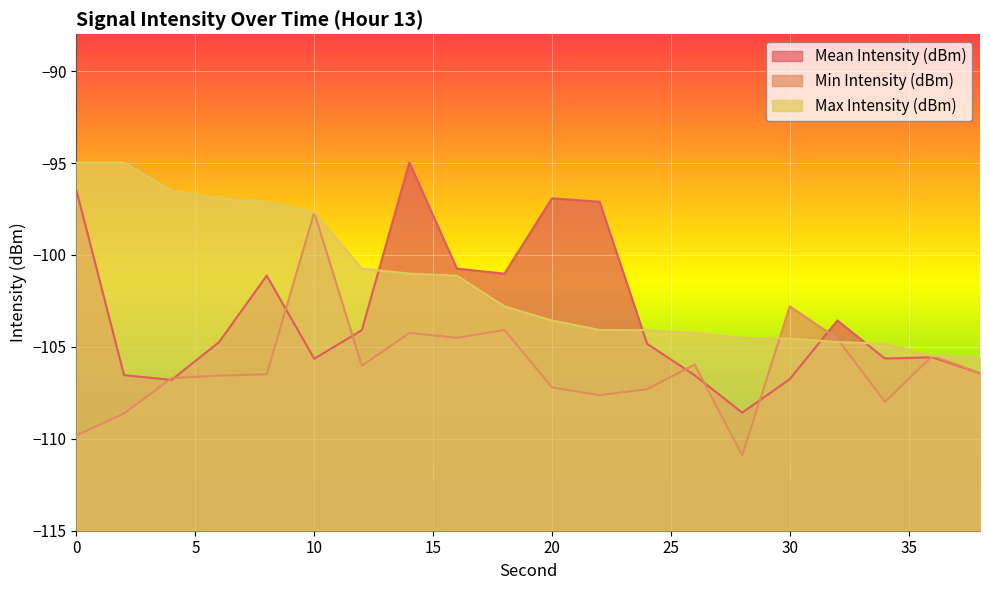

Does the chart display data point markers on the line(s)?

No